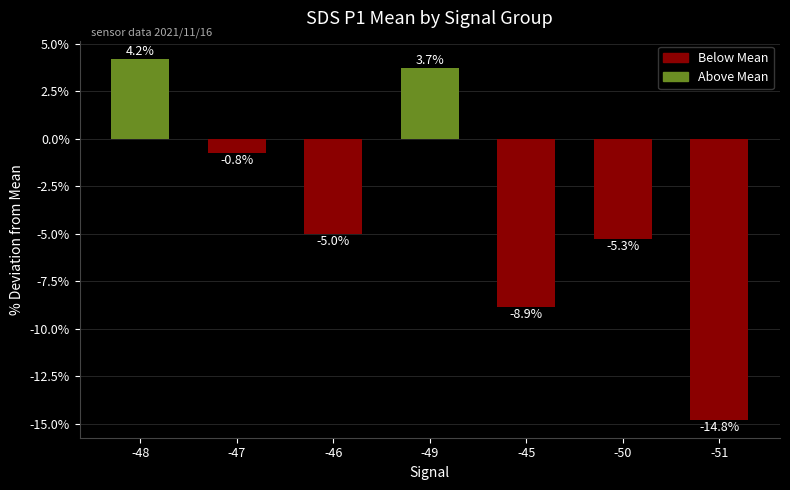

Where does the data first go above -5?

-48